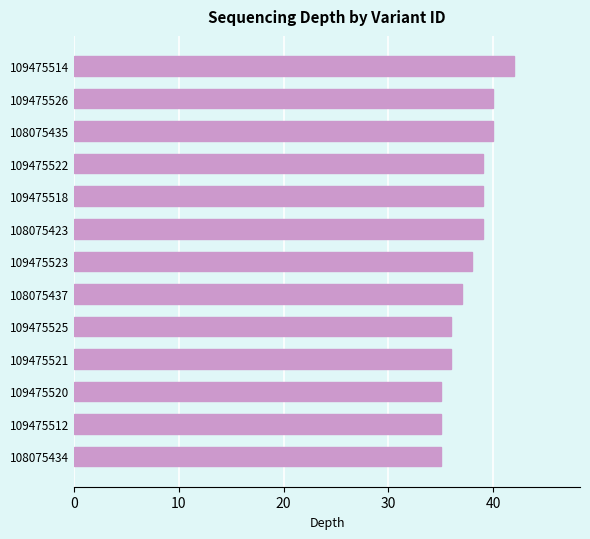

How many bars are there in total?

13